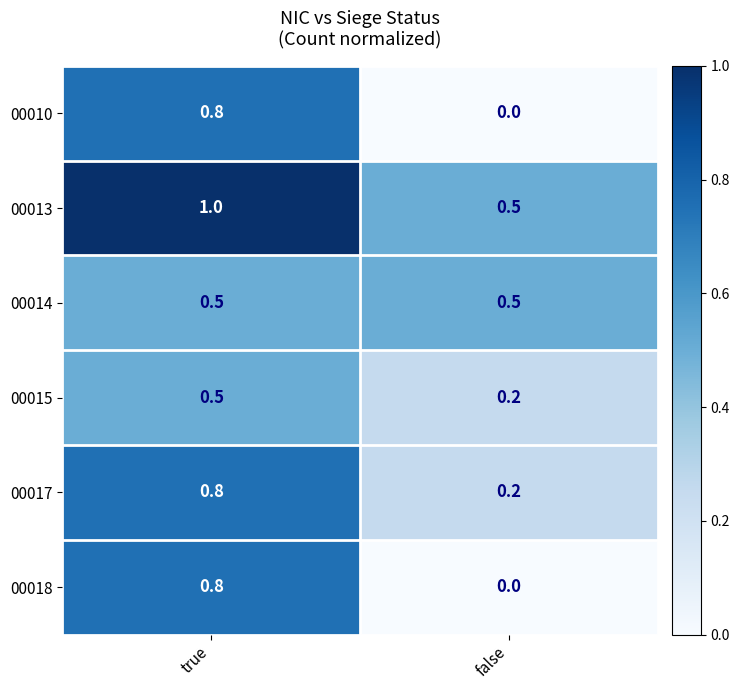

At how many categories does at least one series exceed 0?

2